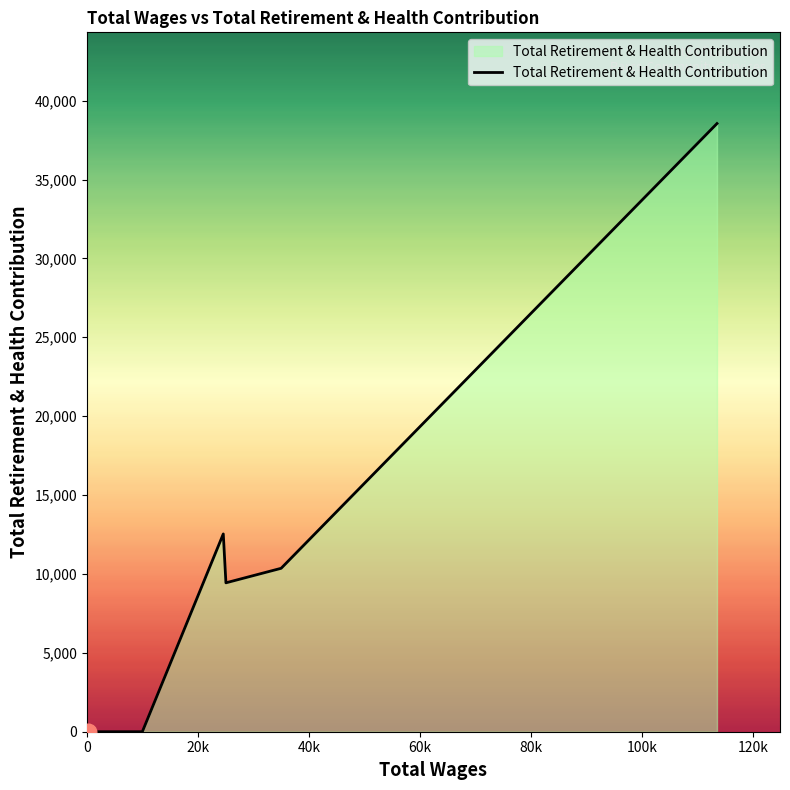

What is the greatest value displayed?

38547